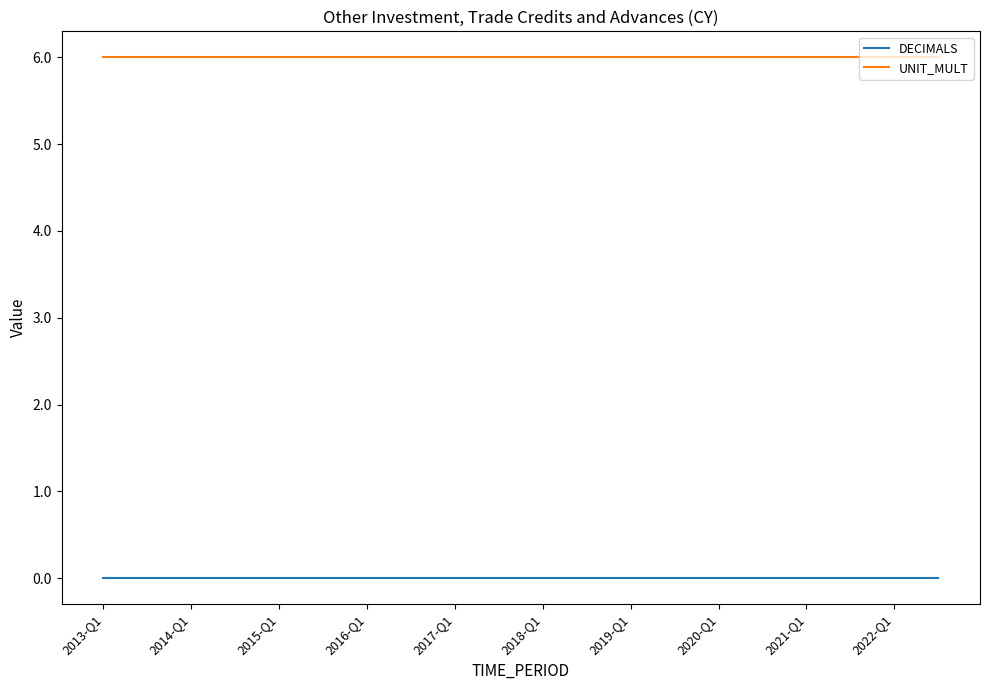

Rank the series by their average value, from lowest to highest.

DECIMALS, UNIT_MULT